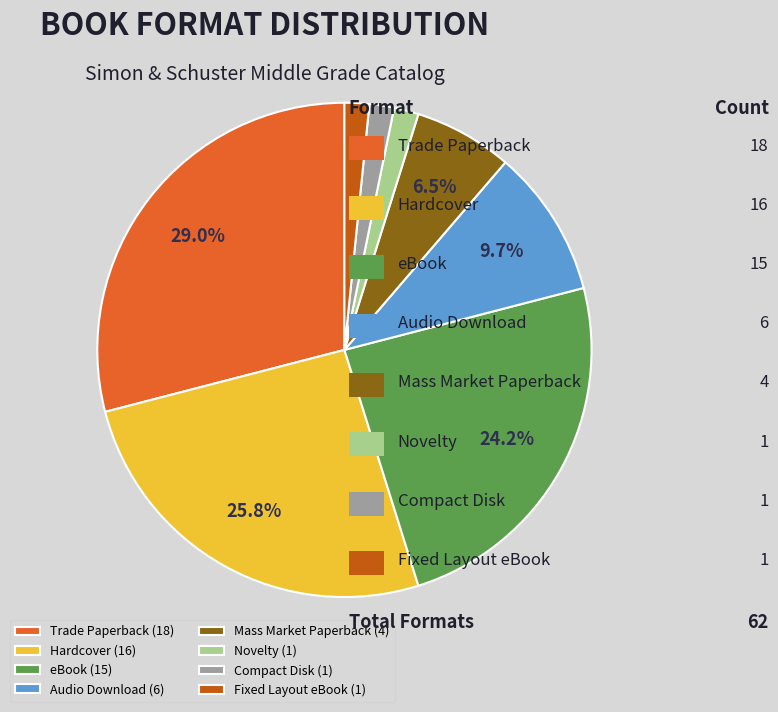

Does Compact Disk (1) account for over 50% of the chart?

No